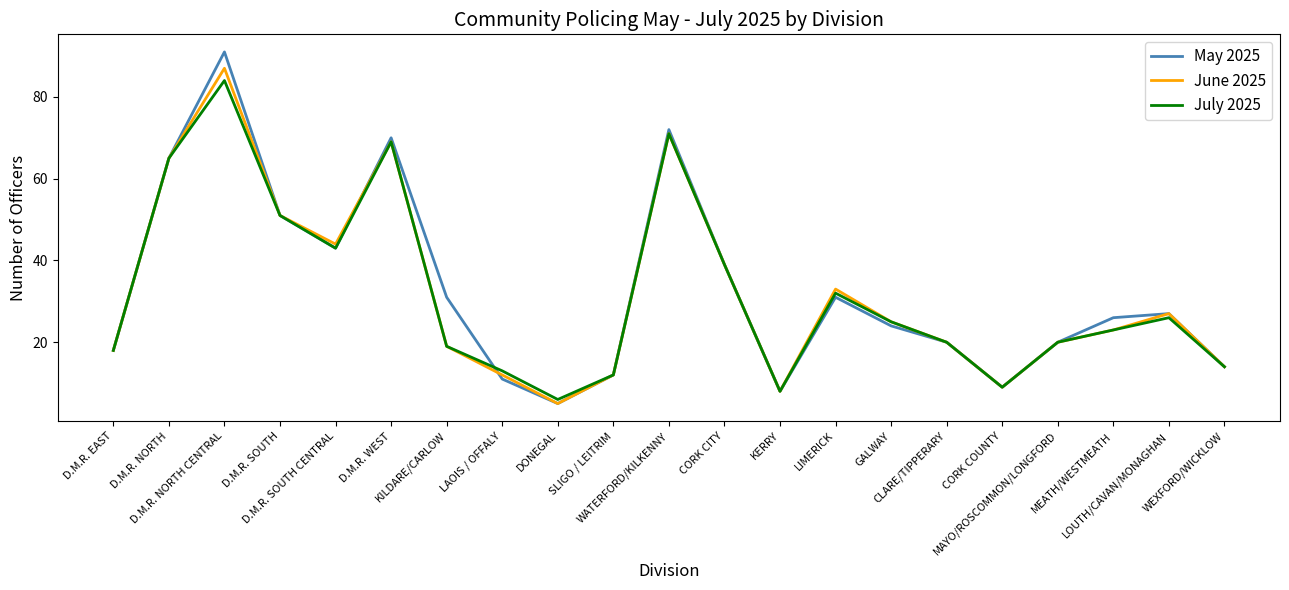

What is the total value across all series at CORK CITY?

117